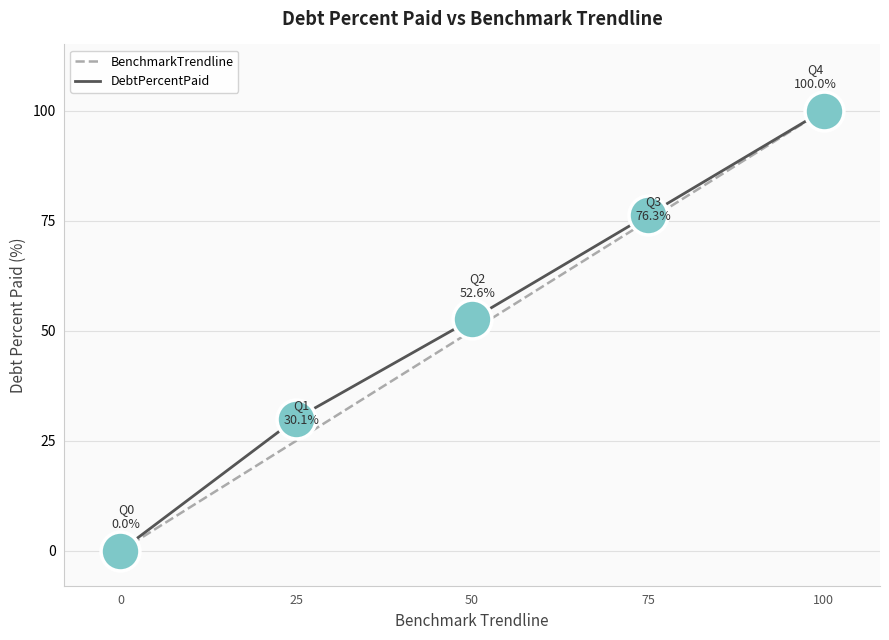

List the labels in order of DebtPercentPaid value, largest first.

100, 75, 50, 25, 0